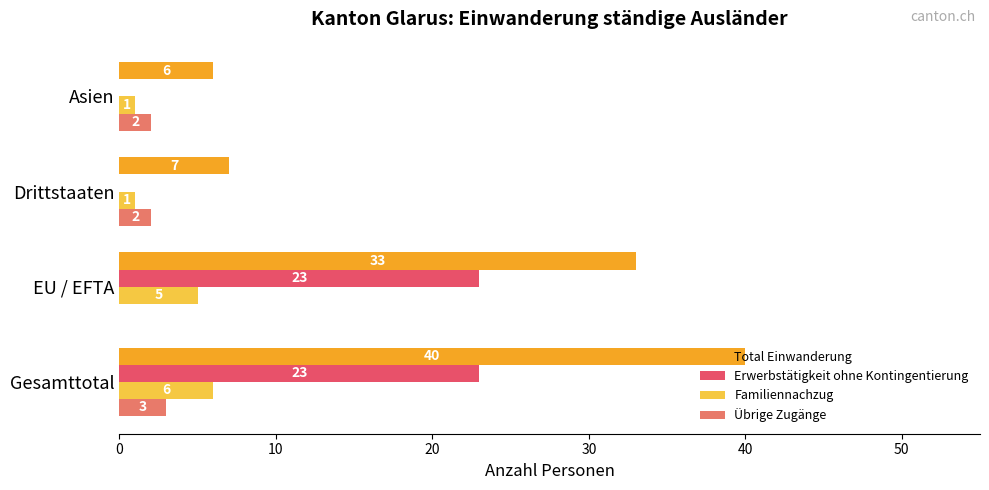

The Übrige Zugänge series shows 2 at Drittstaaten. True or false?

True